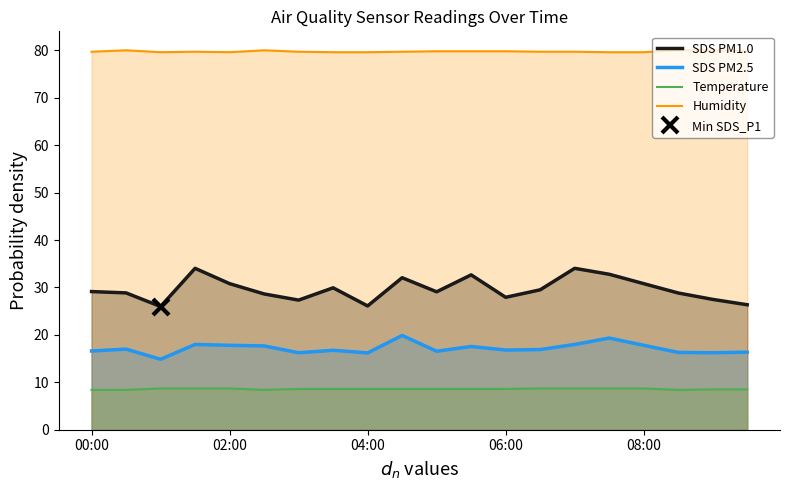

Where is Temperature nearest to the value 8?

00:00